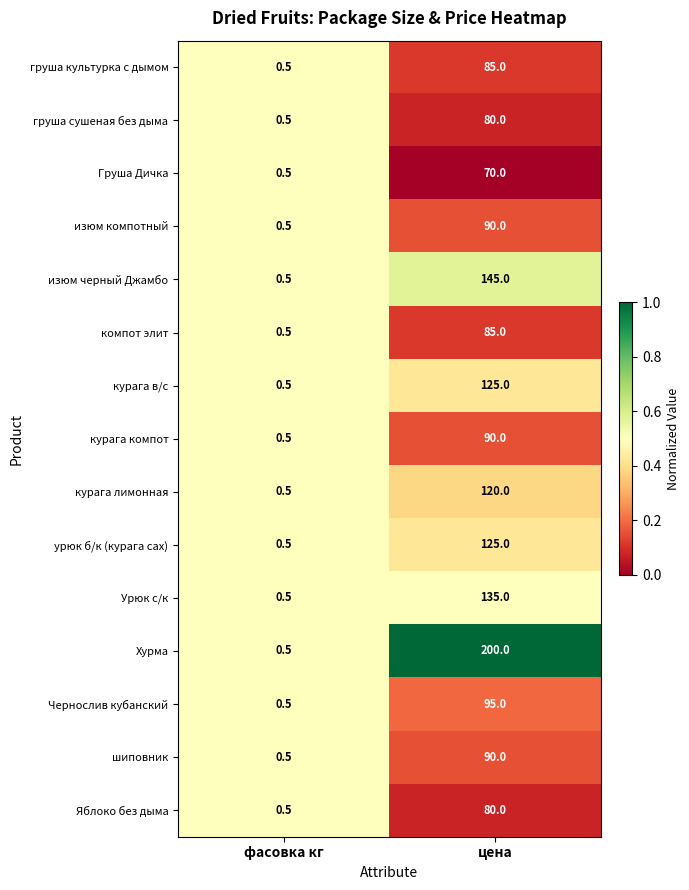

What is the difference between the изюм черный Джамбо values at цена and фасовка кг?

144.5